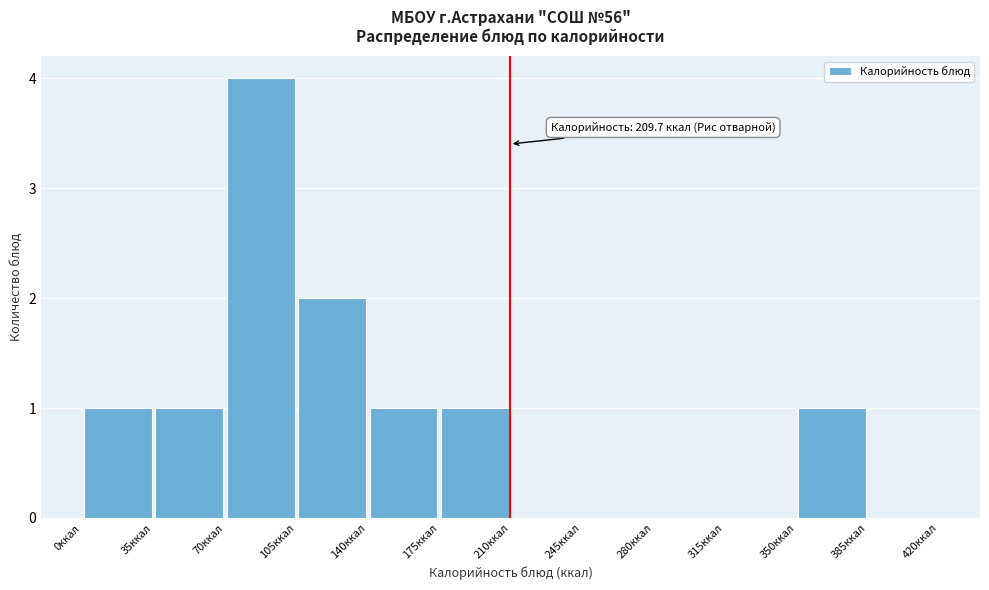

Which range on the x-axis has the tallest bar?

70 to 105